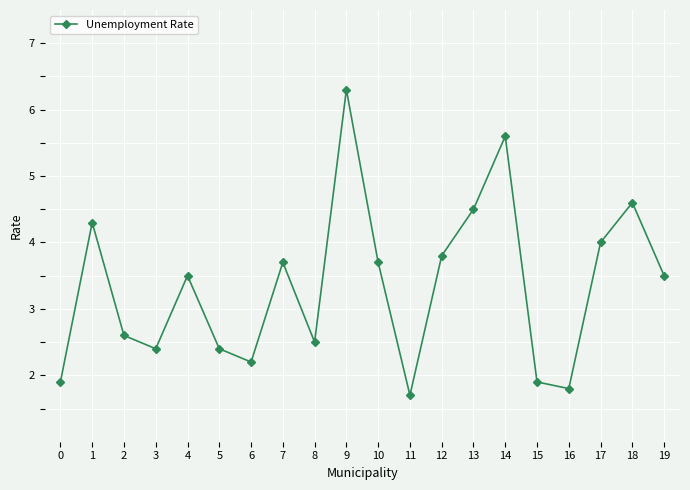

Reading right to left, transcribe all the data shown in this chart.

19=3.5	18=4.6	17=4.0	16=1.8	15=1.9	14=5.6	13=4.5	12=3.8	11=1.7	10=3.7	9=6.3	8=2.5	7=3.7	6=2.2	5=2.4	4=3.5	3=2.4	2=2.6	1=4.3	0=1.9